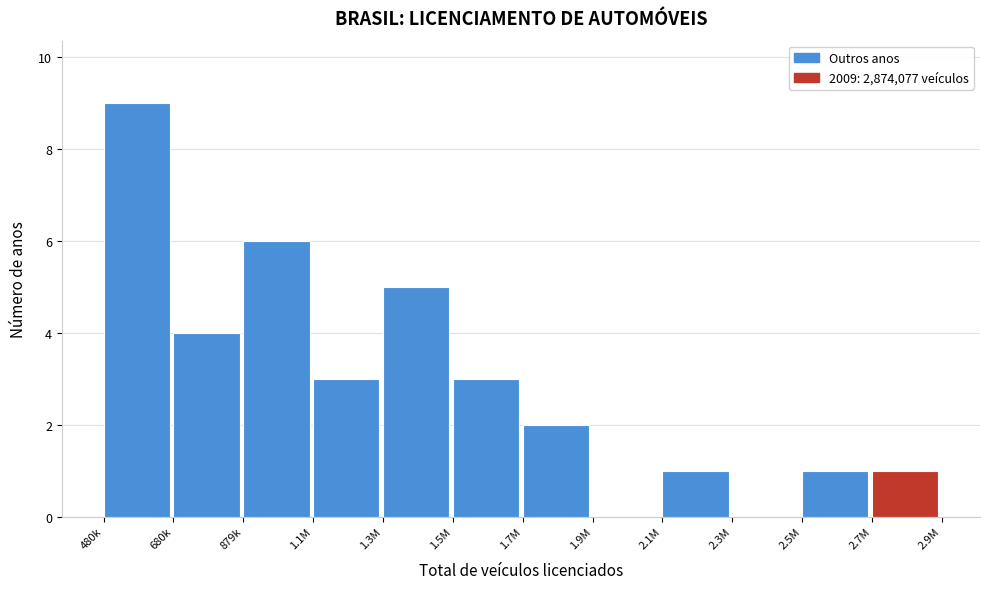

Reading right to left, extract all data points from this chart.

2.7M=1	2.5M=1	2.3M=0	2.1M=1	1.9M=0	1.7M=2	1.5M=3	1.3M=5	1.1M=3	879k=6	680k=4	480k=9